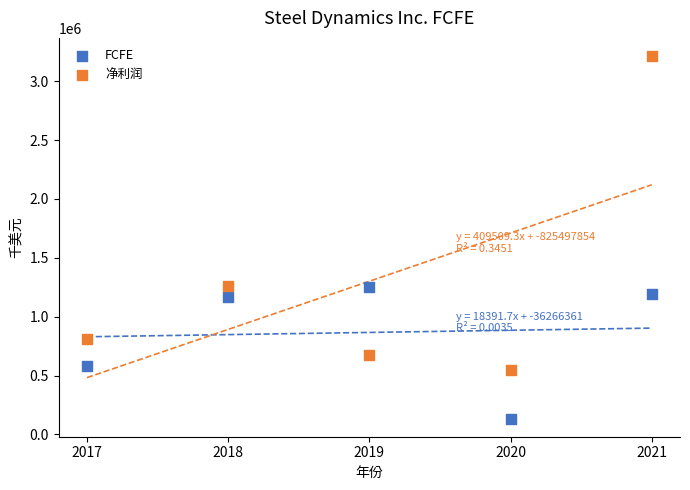

Across all data points, what is the range of X values (max minus min)?

4